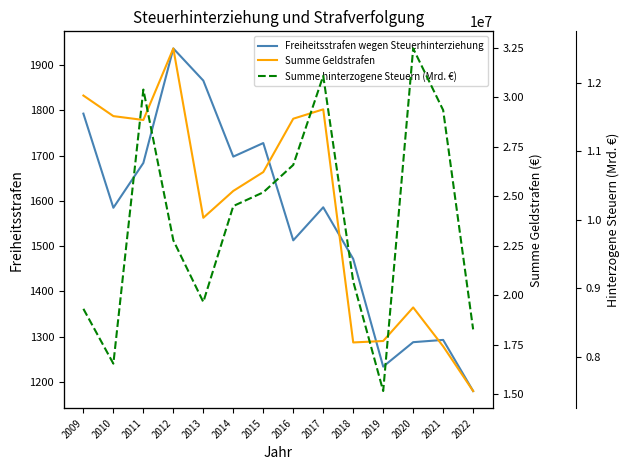

What is the value of the Freiheitsstrafen wegen Steuerhinterziehung point at the 5th from the left?

1866.0